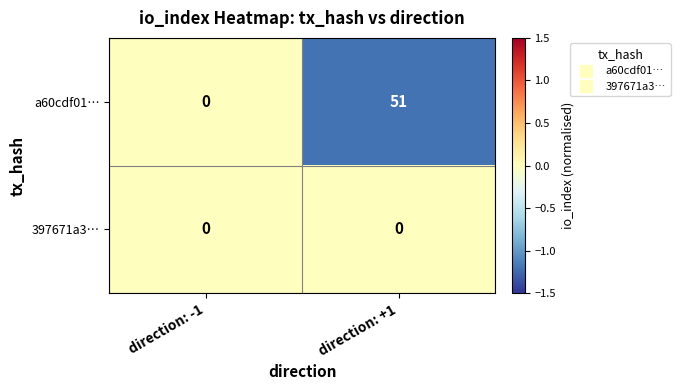

At which category is the sum across all series the highest?

direction: +1